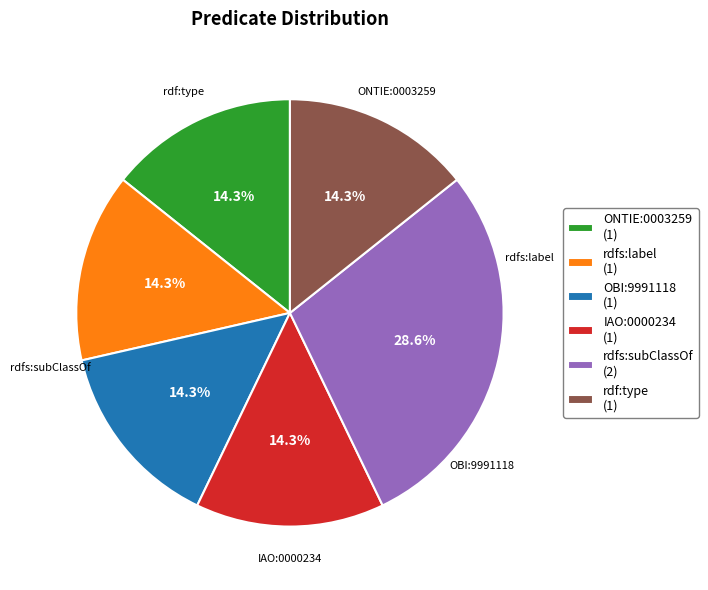

What is the smallest slice in the pie chart?

ONTIE:0003259